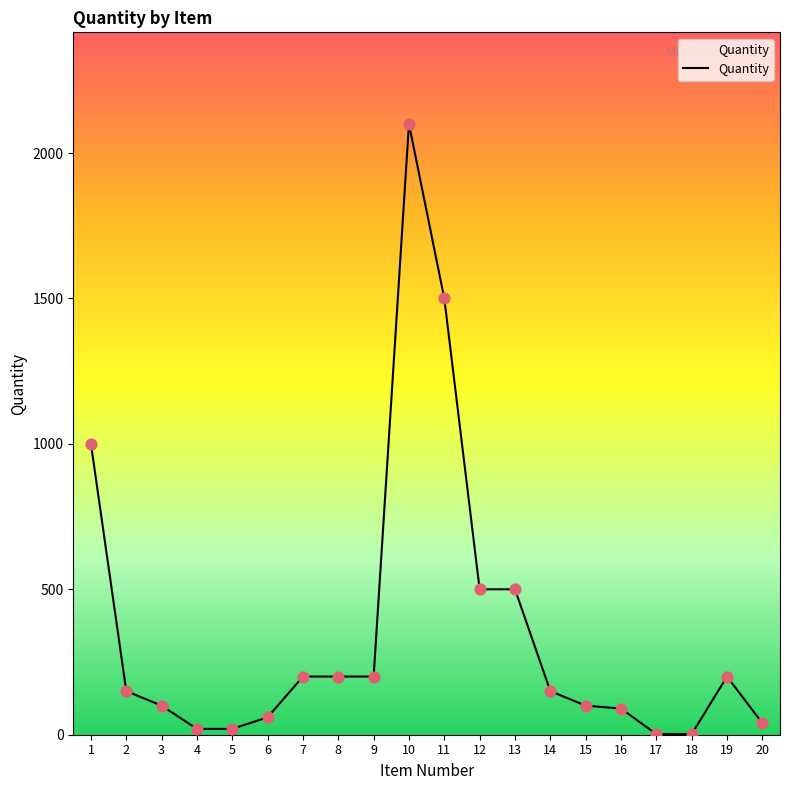

What is the change in value from 7 to 11?

+1300